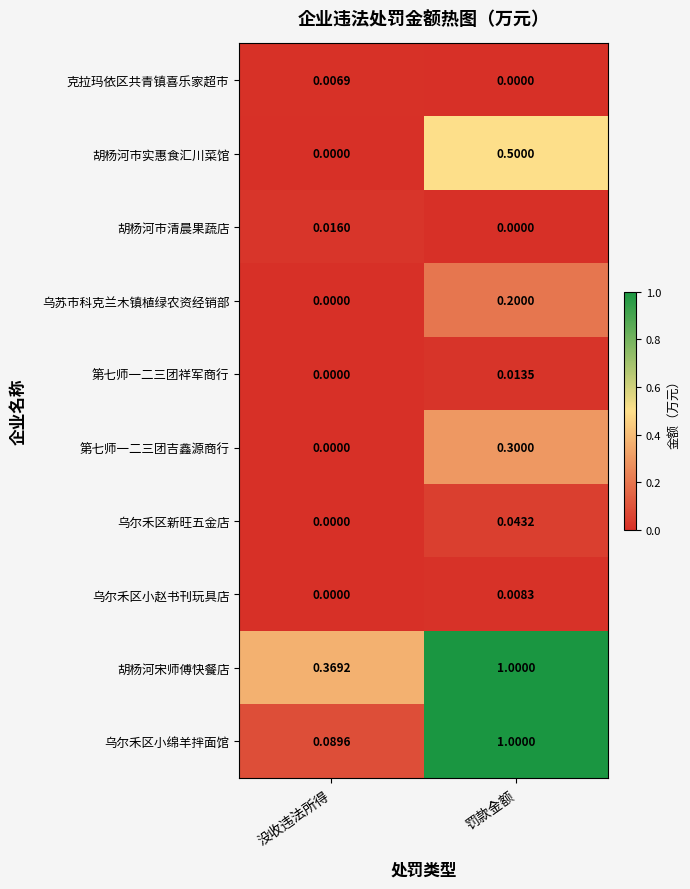

Which series has the largest total across all categories?

胡杨河宋师傅快餐店